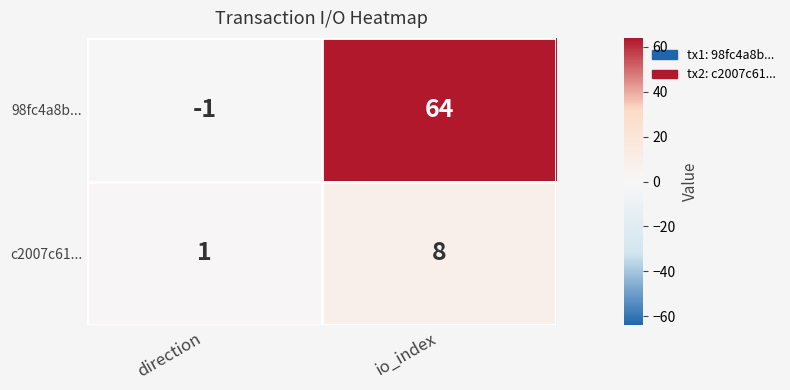

List the series in order of their peak value, highest first.

98fc4a8b..., c2007c61...